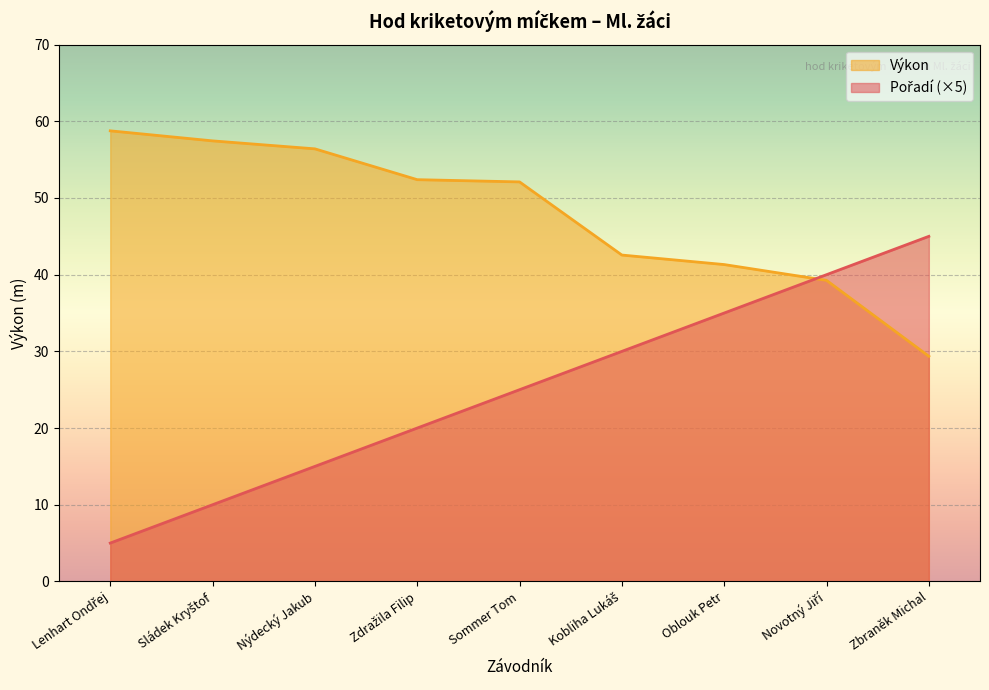

What is the difference between the highest and lowest values at Lenhart Ondřej?

53.8